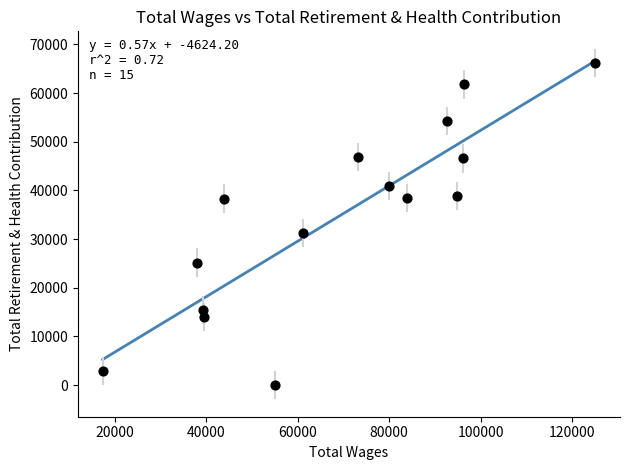

What is the range of Y values (max minus min)?

66190